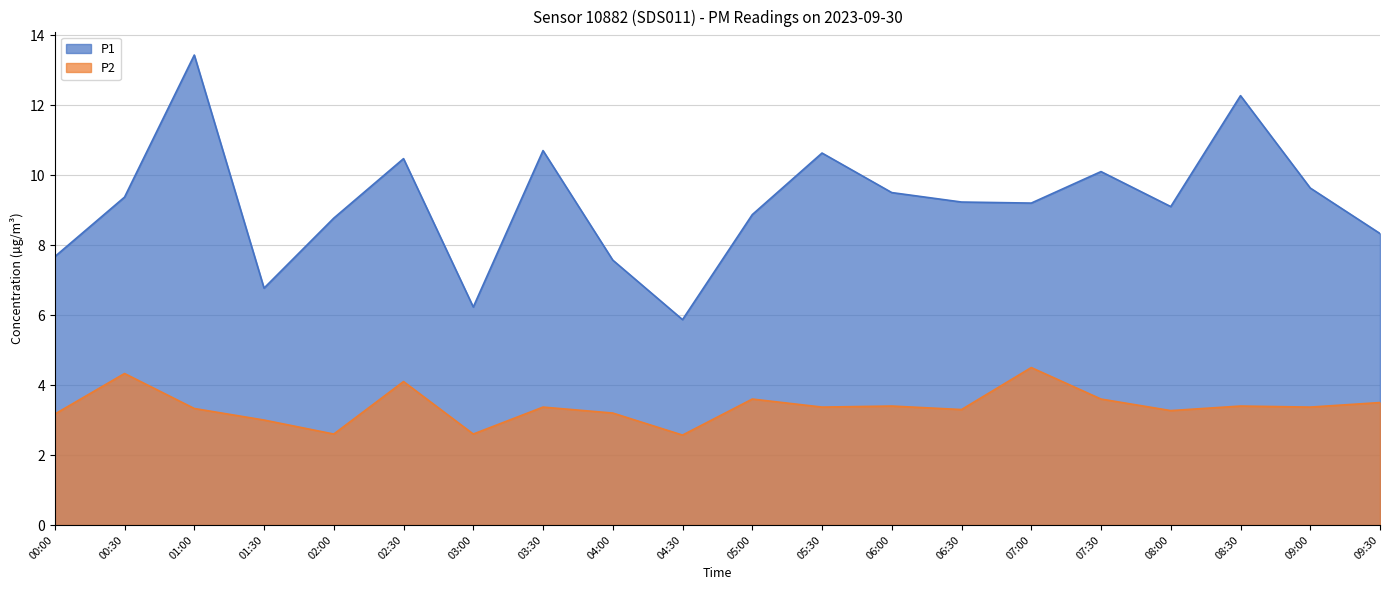

The value of P1 at 02:30 is 18.5. True or false?

False